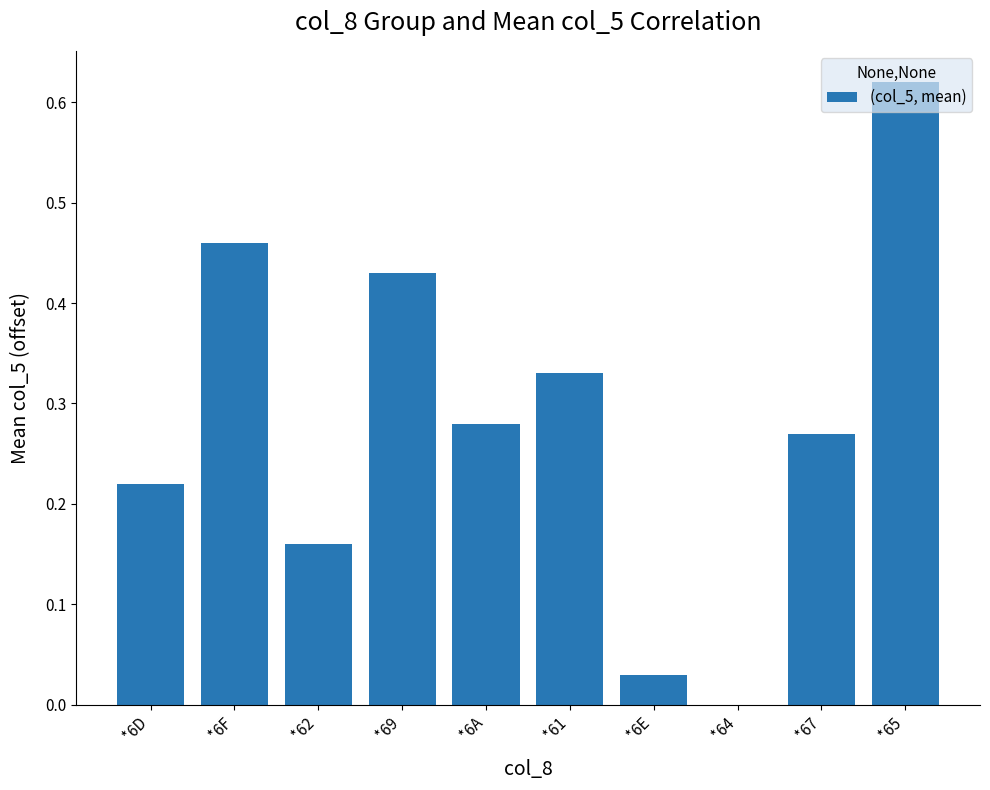

What is the sum of the values at *69 and *65?

1.1